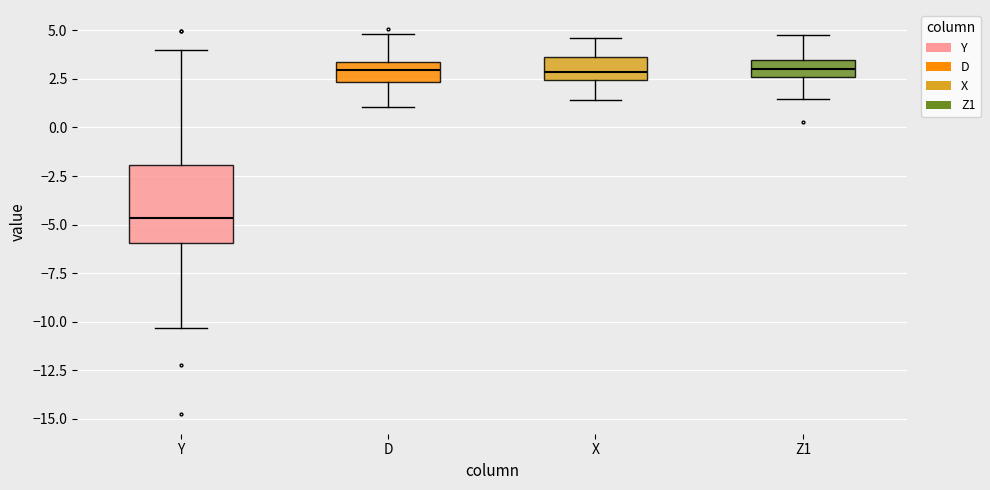

Reading left to right, transcribe this box plot: for each box, give where its median line is, the range the box spans, and where its two whiskers end, as read against the y-axis. The values are not printed on the chart, so give them approximately, as read against the axis.

Y: median -4.5, box -6.0 to -2.0, whiskers -10.5 to 4.0
D: median 3.0, box 2.5 to 3.5, whiskers 1.0 to 5.0
X: median 3.0, box 2.5 to 3.5, whiskers 1.5 to 4.5
Z1: median 3.0, box 2.5 to 3.5, whiskers 1.5 to 5.0